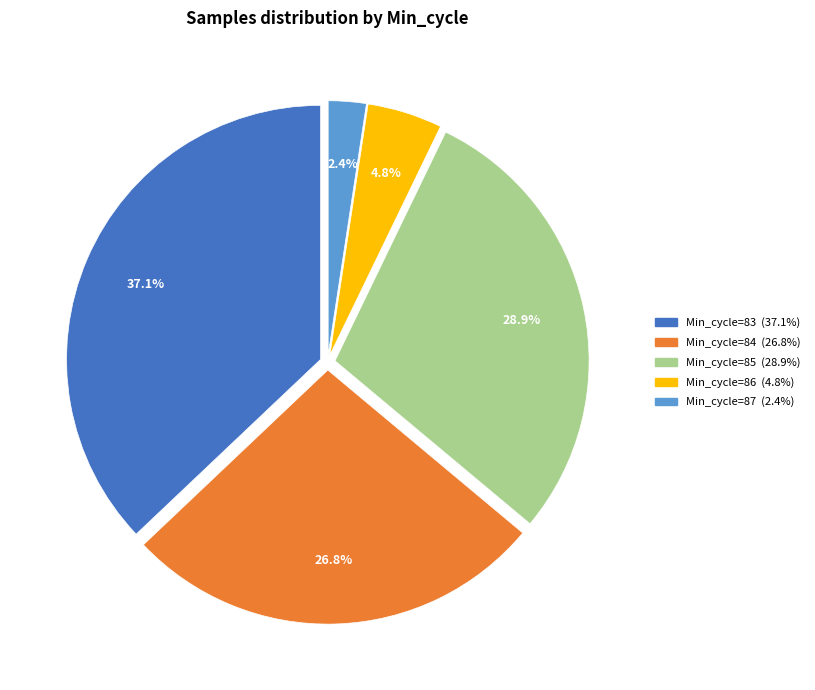

Does any single category account for the majority?

No